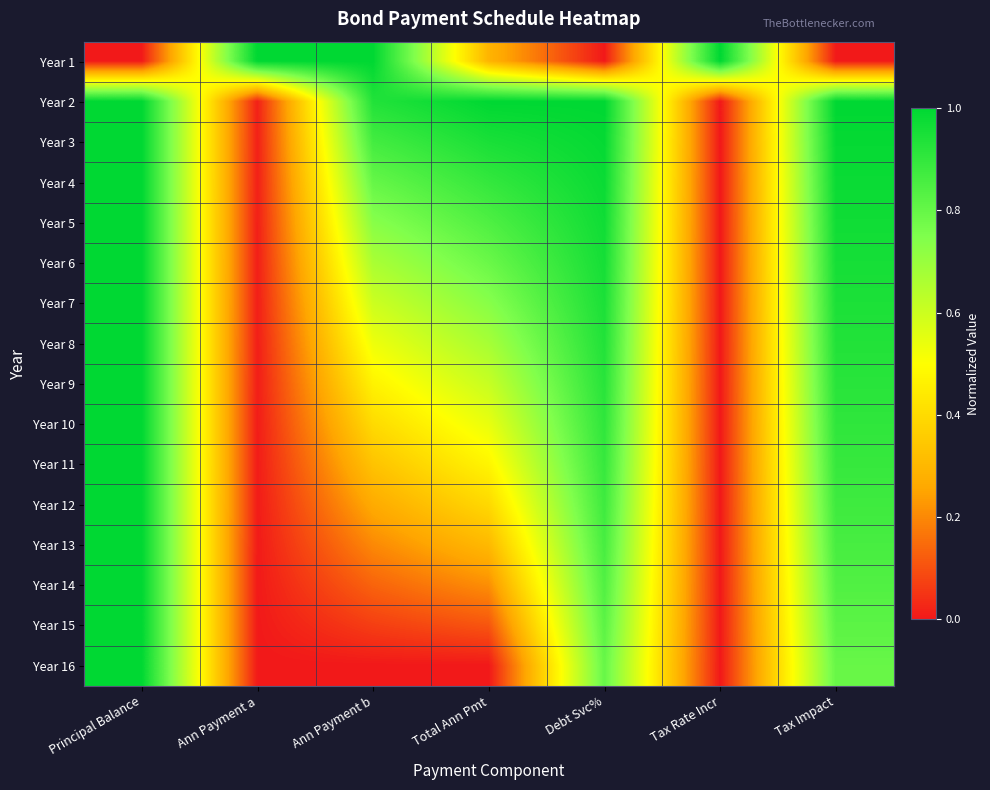

Rank the series by their maximum value, from lowest to highest.

Year 1, Year 2, Year 3, Year 4, Year 5, Year 6, Year 7, Year 8, Year 9, Year 10, Year 11, Year 12, Year 13, Year 14, Year 15, Year 16